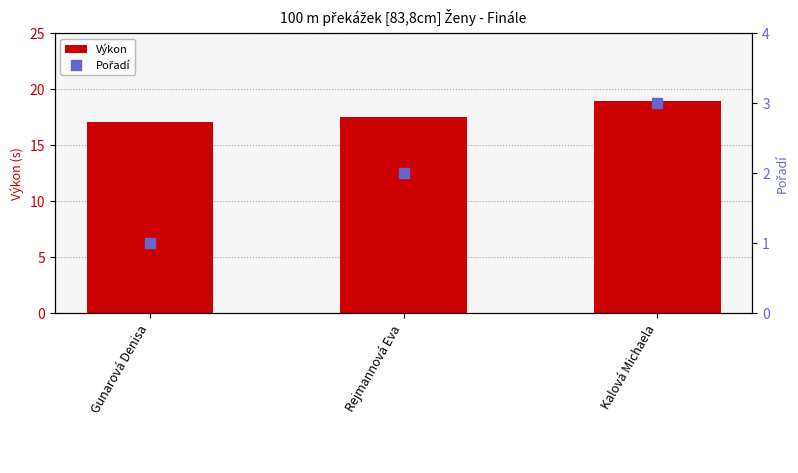

Which series has the largest total across all categories?

Výkon